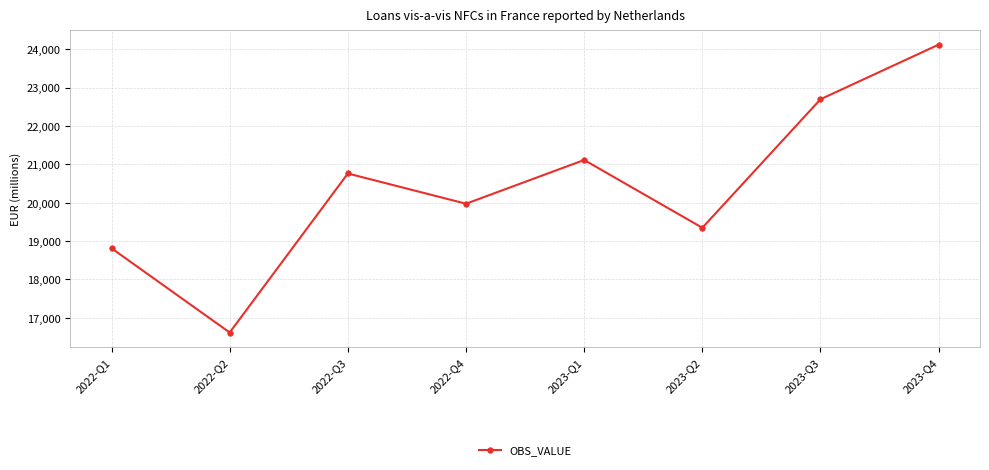

Rank the categories by value from highest to lowest.

2023-Q4, 2023-Q3, 2023-Q1, 2022-Q3, 2022-Q4, 2023-Q2, 2022-Q1, 2022-Q2